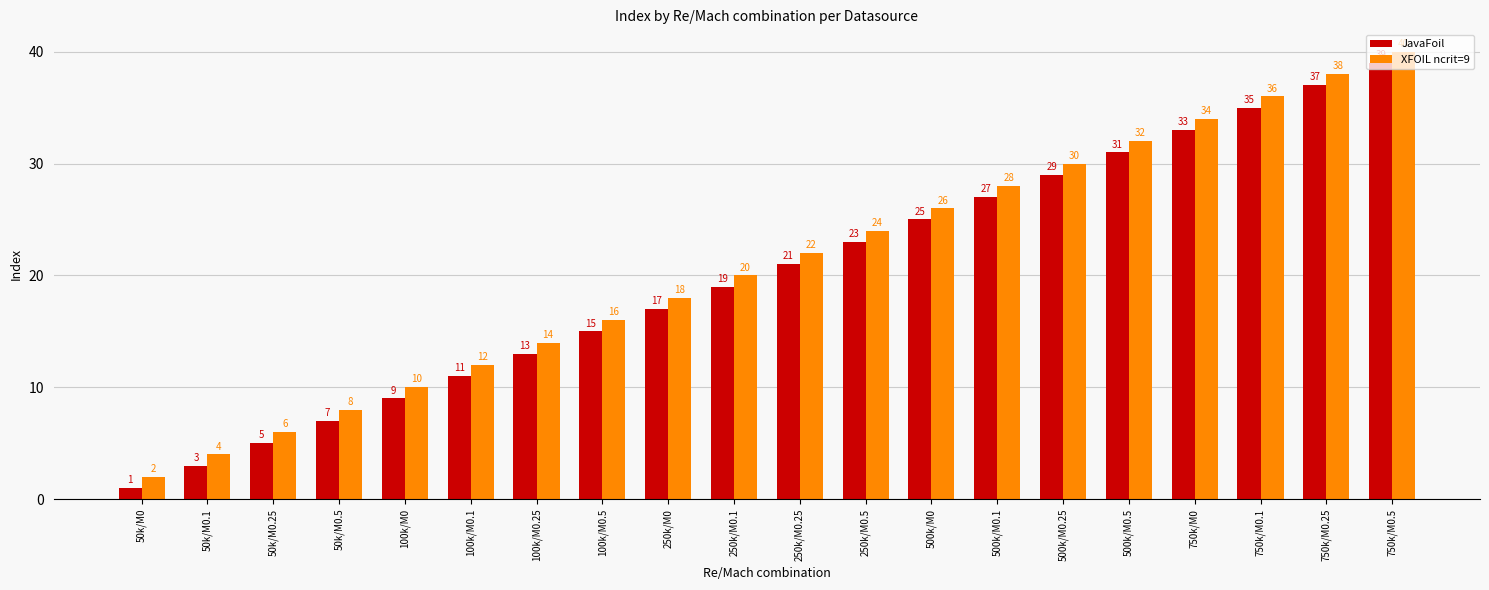

What is the difference between the maximum and minimum values in the XFOIL ncrit=9 series?

38